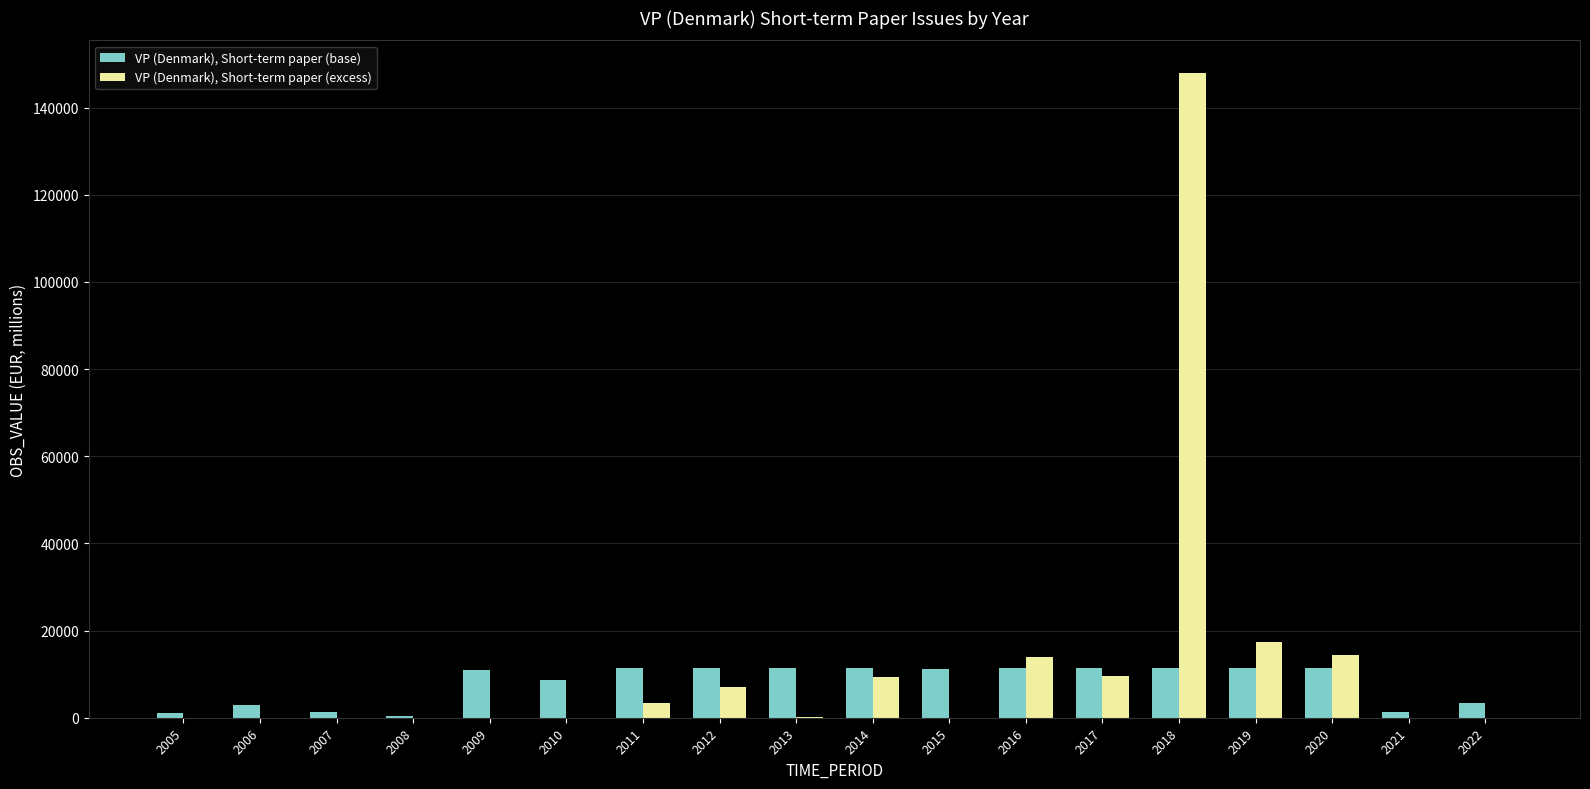

At which category is the sum across all series the highest?

2018